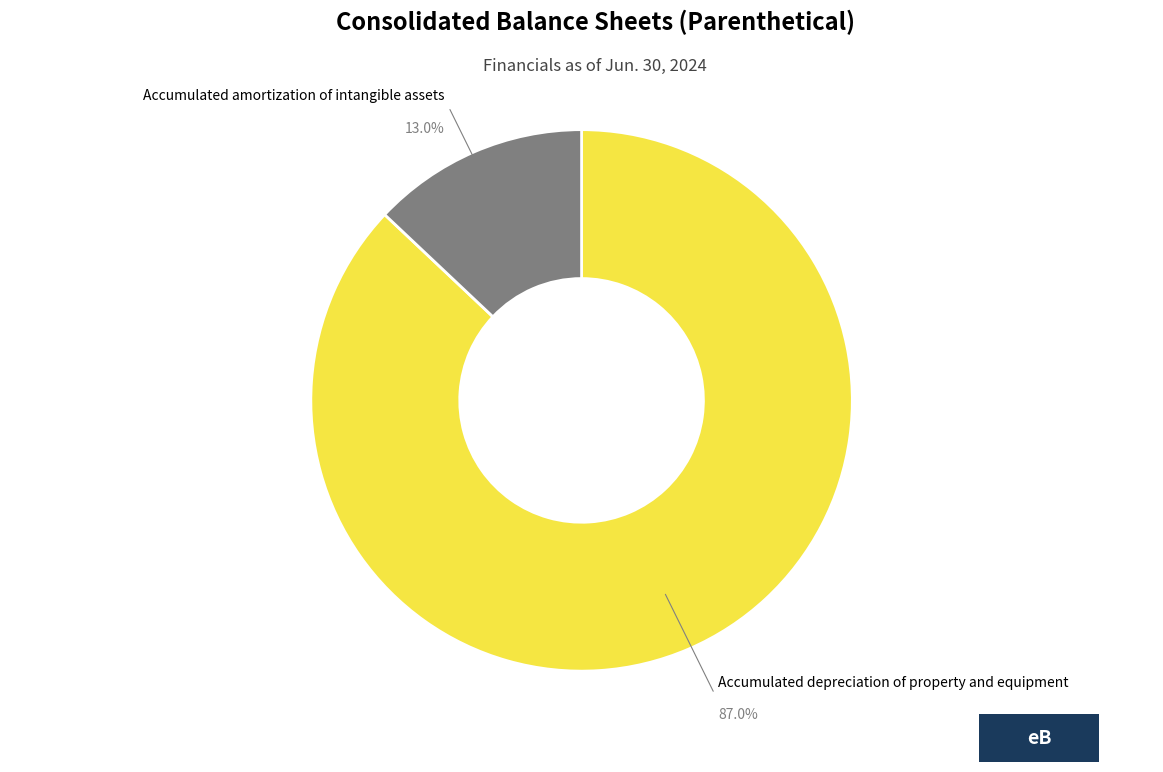

Approximately how many times larger is the value at Accumulated depreciation of property and equipment compared to Accumulated amortization of intangible assets?

6.7